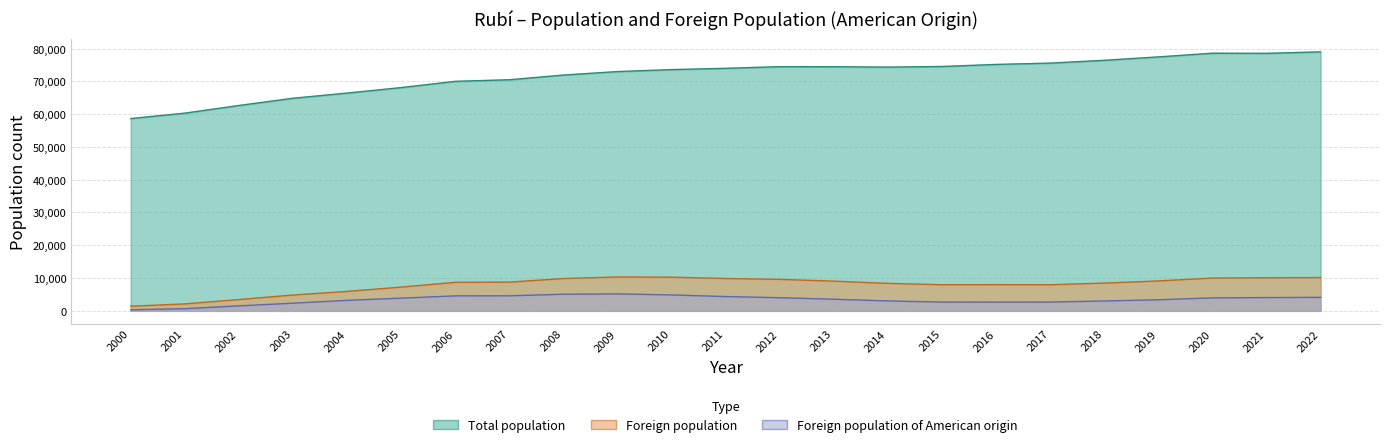

What is the spread (max minus min) of values at 2020?

74673